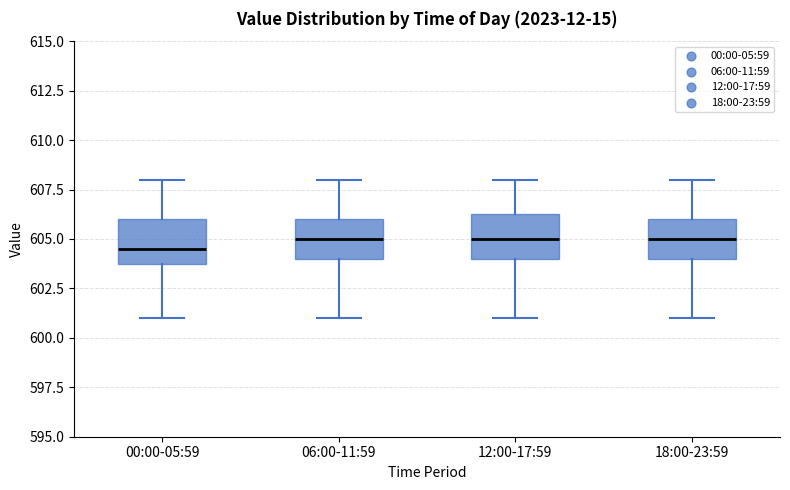

Where is the lower edge of the box for 12:00-17:59 on the y-axis? The values are not printed on the chart, so give them approximately, as read against the axis.

604.0